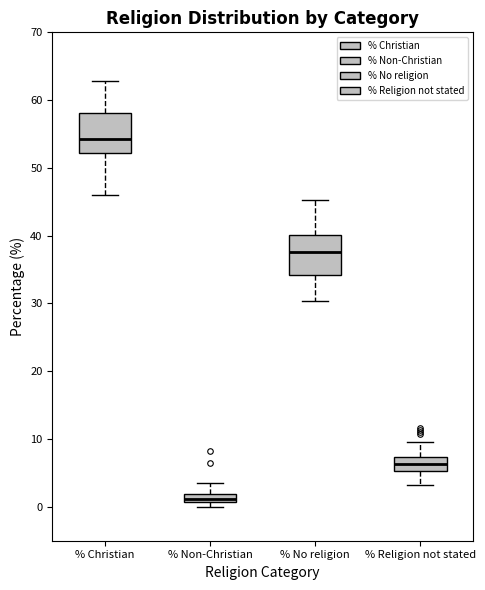

Which box's median line is the lowest?

% Non-Christian